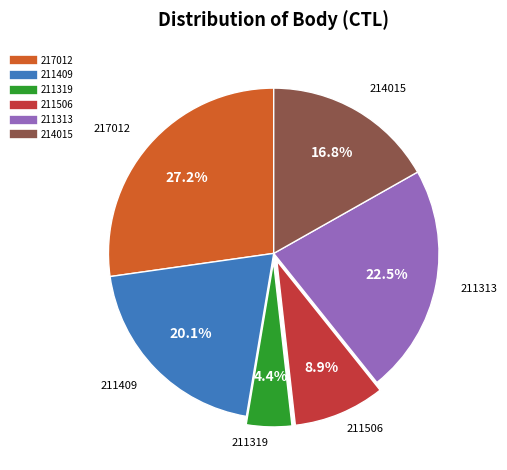

How much of the chart is everything except 211506?

91.1%